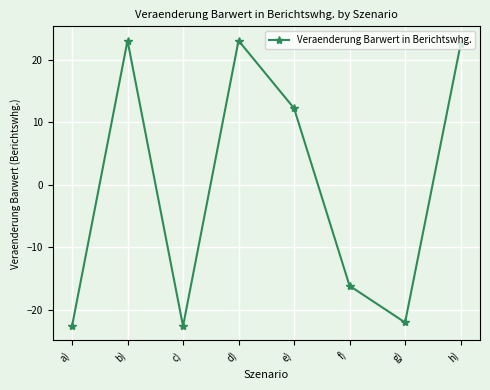

How many values are above zero?

4